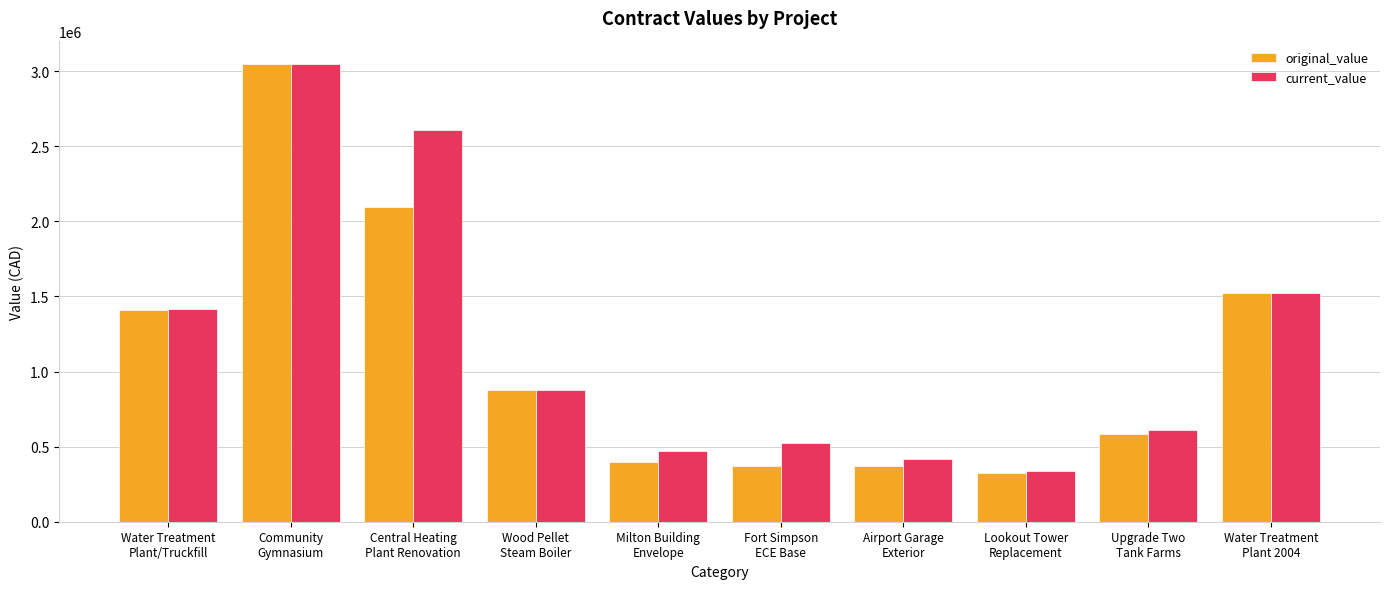

What position from the right is Milton Building
Envelope?

6